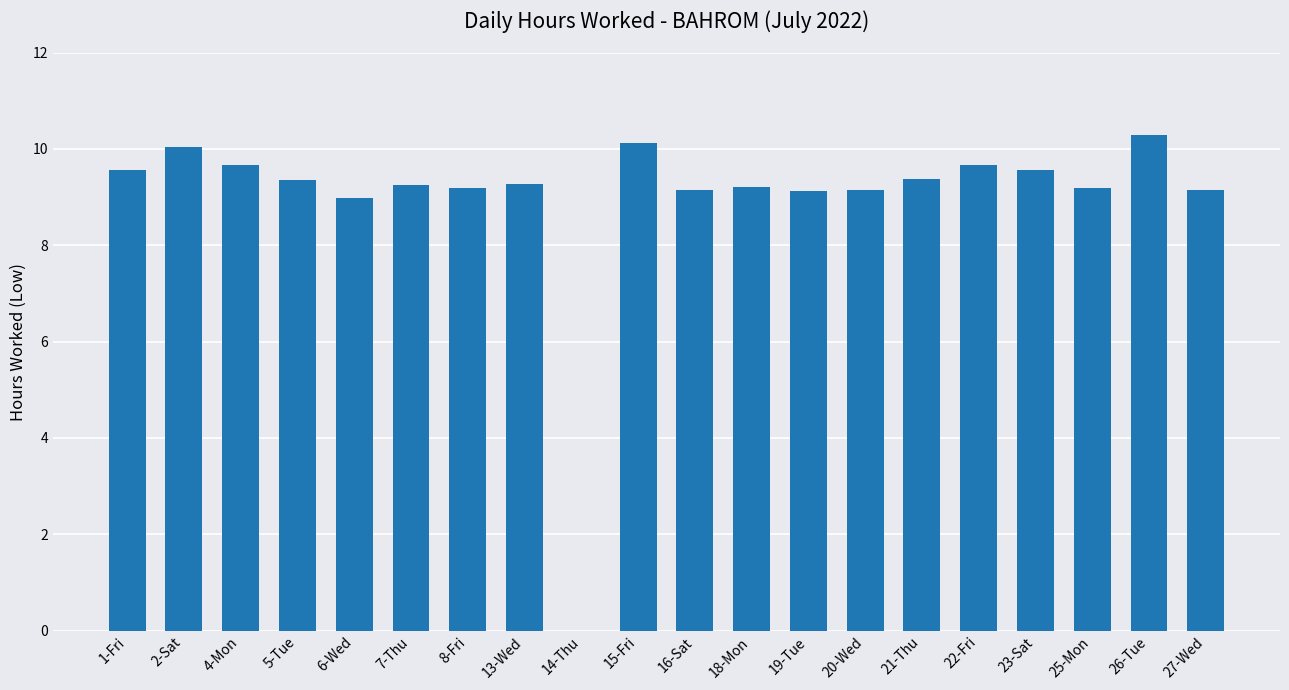

What is the maximum value shown in the chart?

10.3